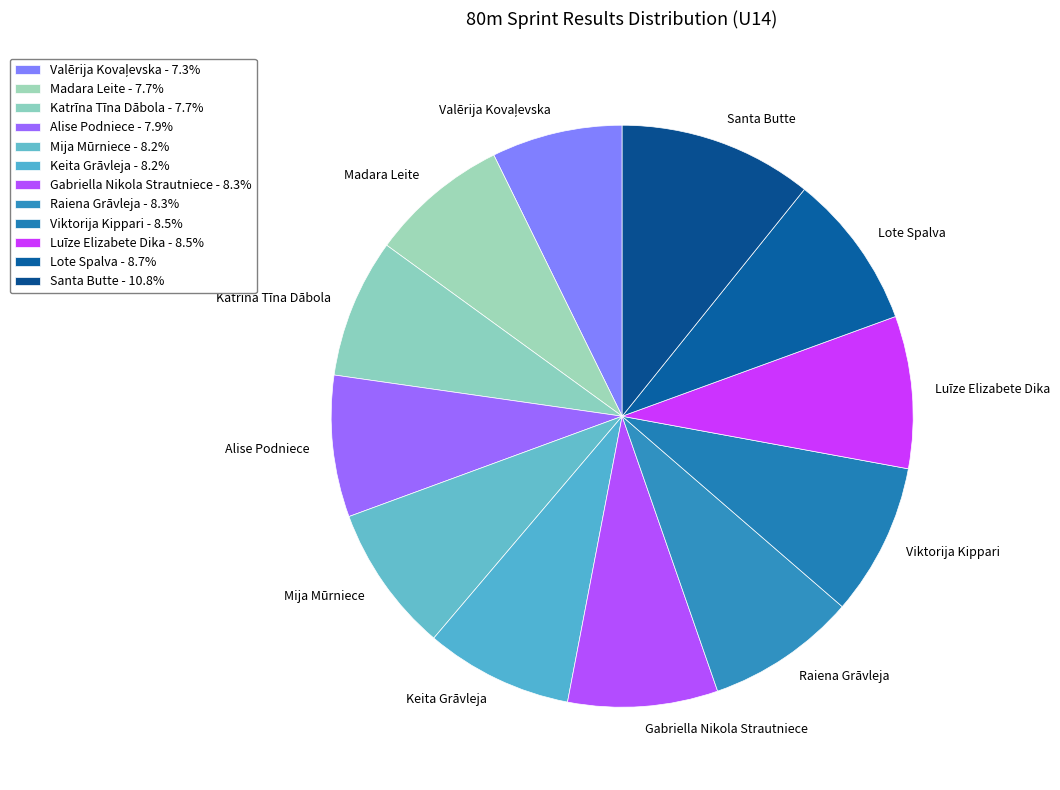

Approximately how many times larger is the value at Luīze Elizabete Dika compared to Santa Butte?

0.8